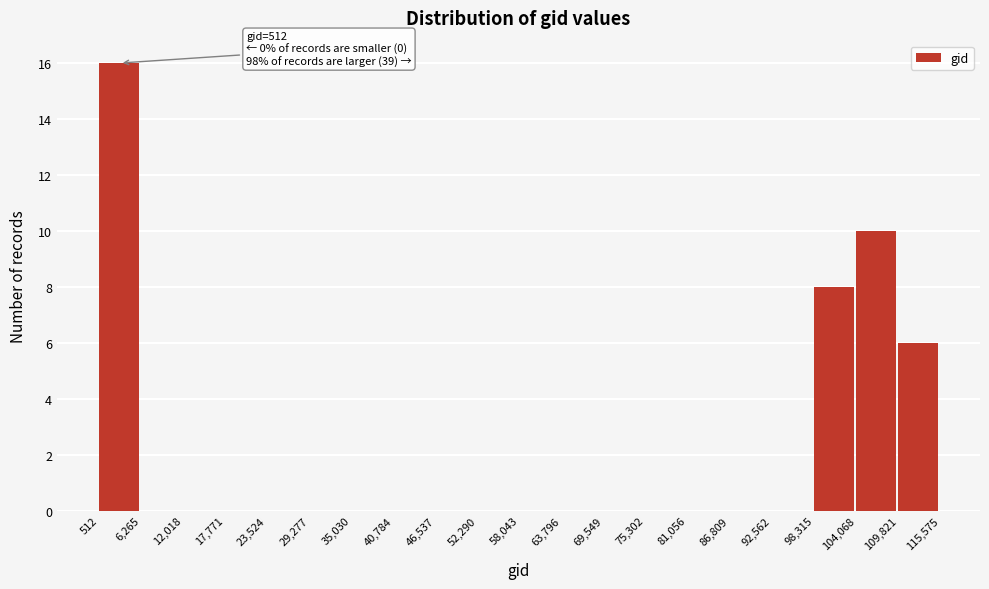

Which range on the x-axis has the tallest bar?

512 to 6,265